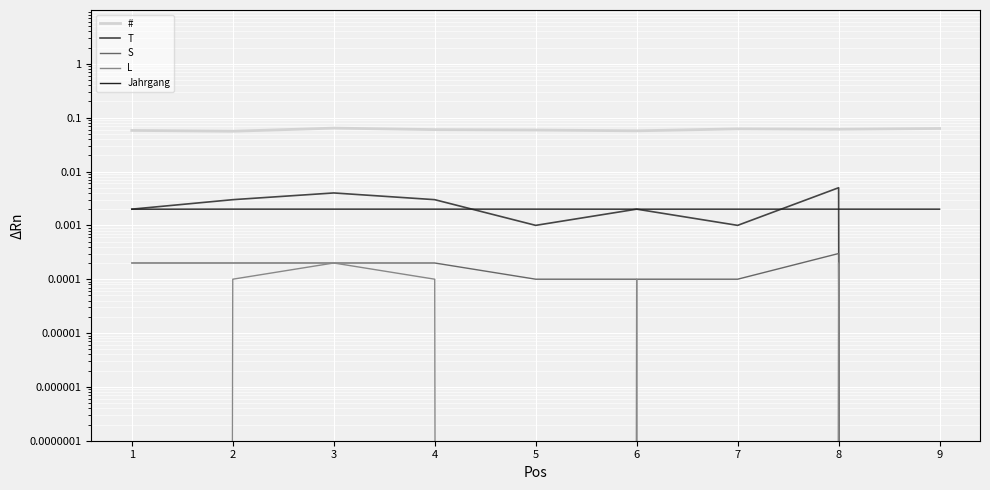

The value of S at 5 is 0.0. True or false?

True